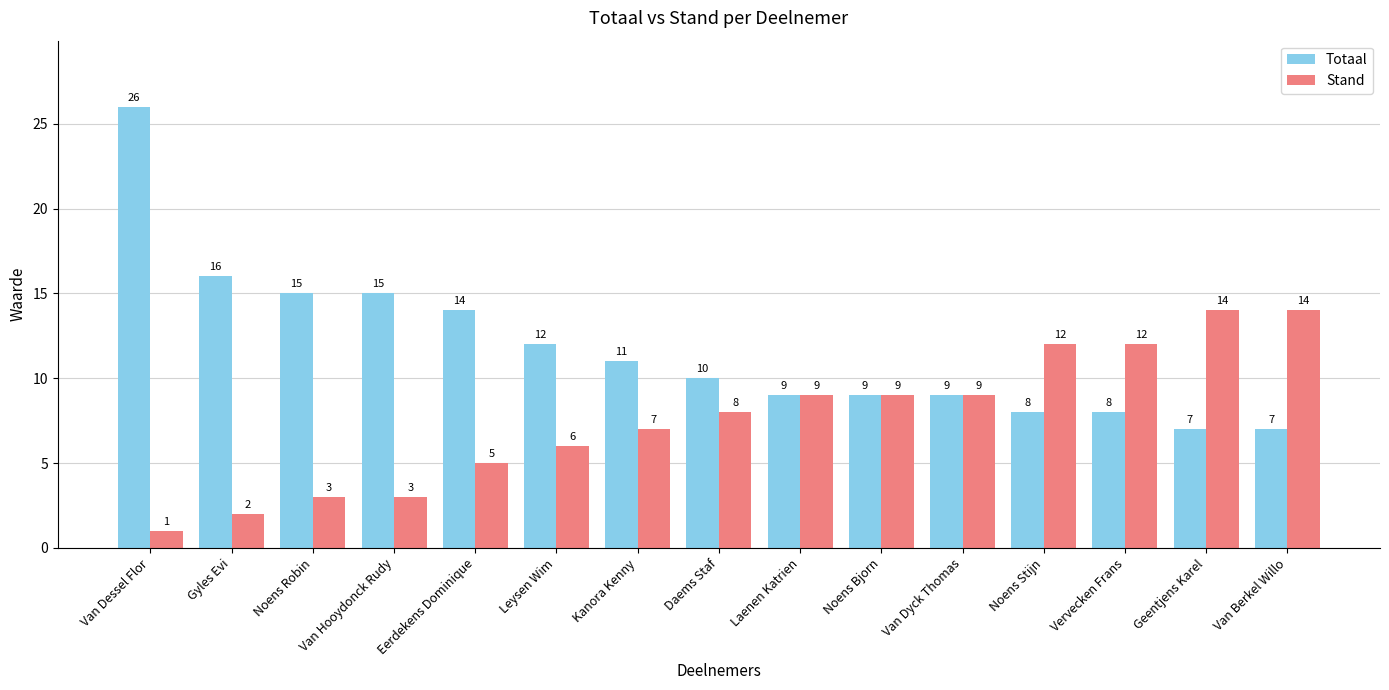

What is the sum of all Stand values?

114